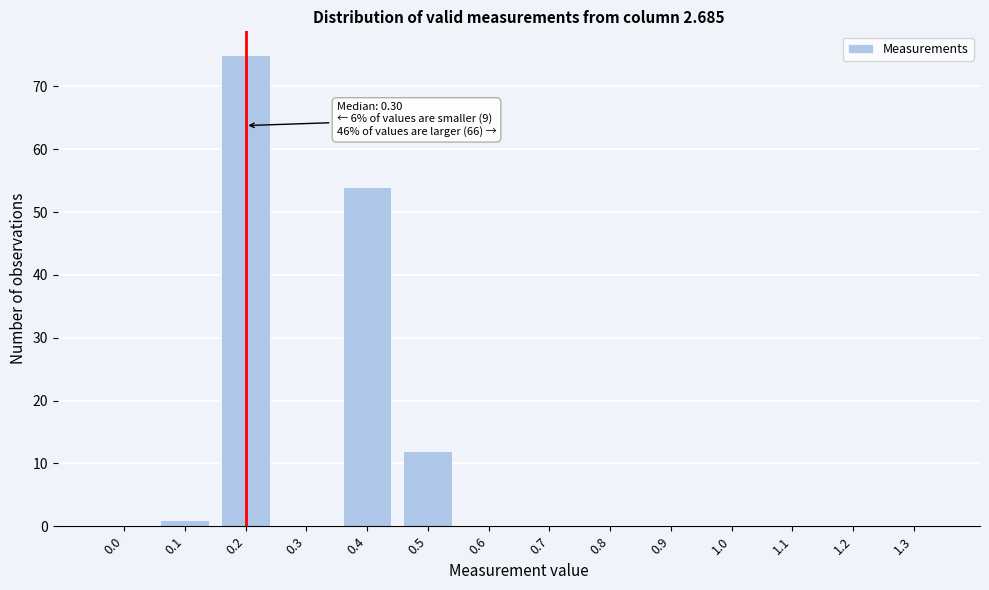

Reading left to right, what are all the values shown in this chart?

0.0=0	0.1=1	0.2=75	0.3=0	0.4=54	0.5=12	0.6=0	0.7=0	0.8=0	0.9=0	1.0=0	1.1=0	1.2=0	1.3=0